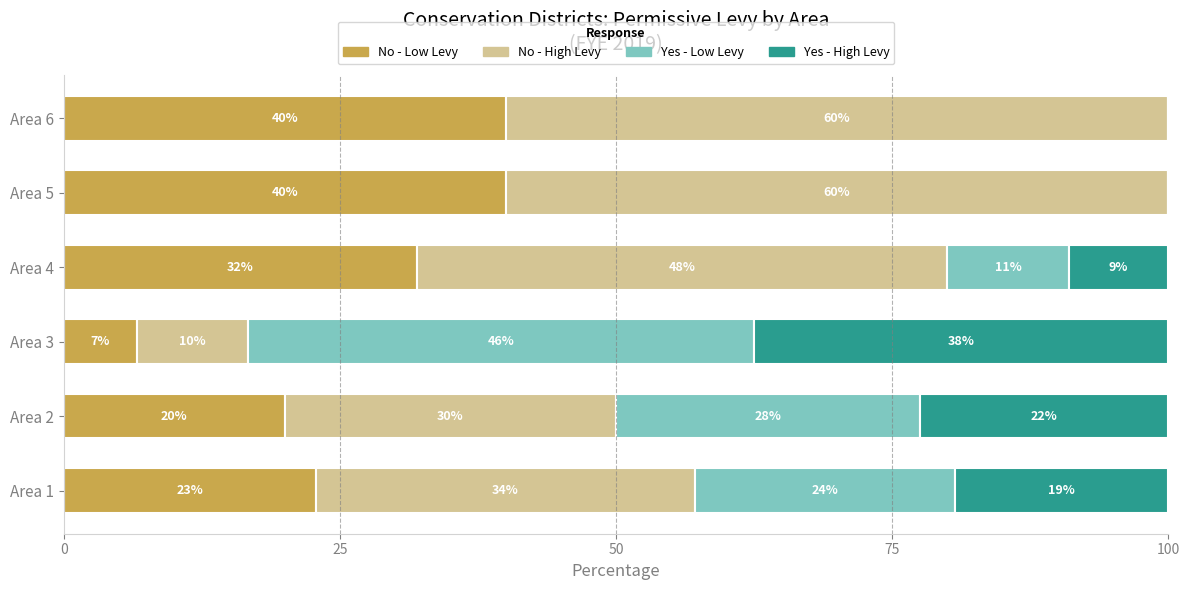

How many data points does each series have?

6